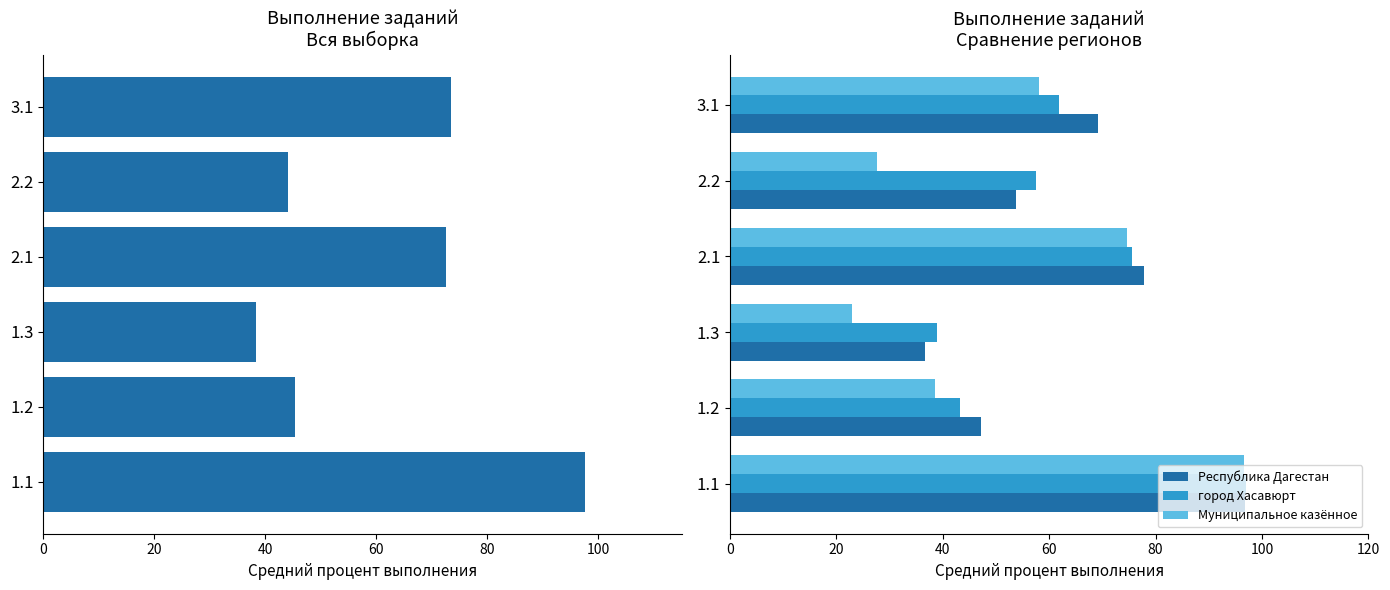

The value of город Хасавюрт at 3.1 is 101.6. True or false?

False